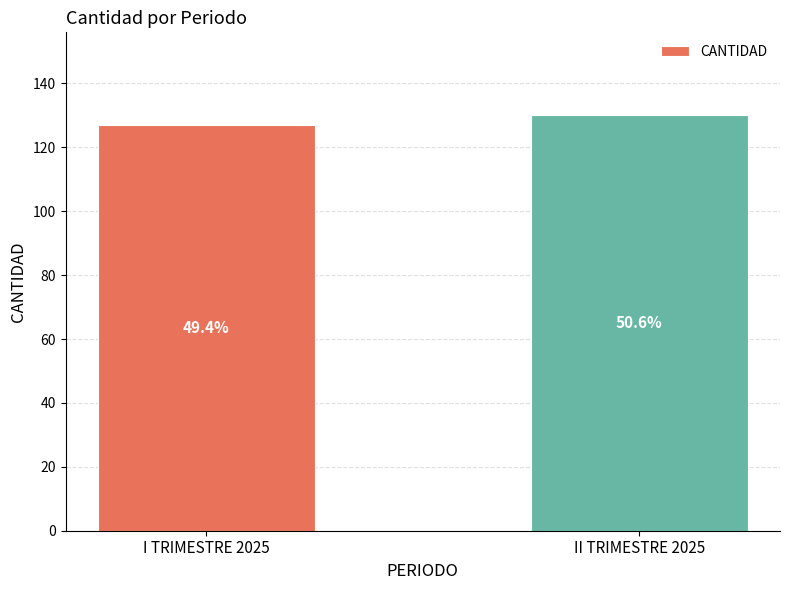

How many bars are there in total?

2